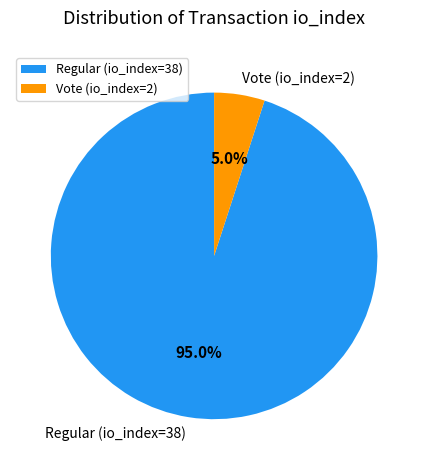

To the nearest percent, what is the combined percentage of Vote (io_index=2) and Regular (io_index=38)?

100%